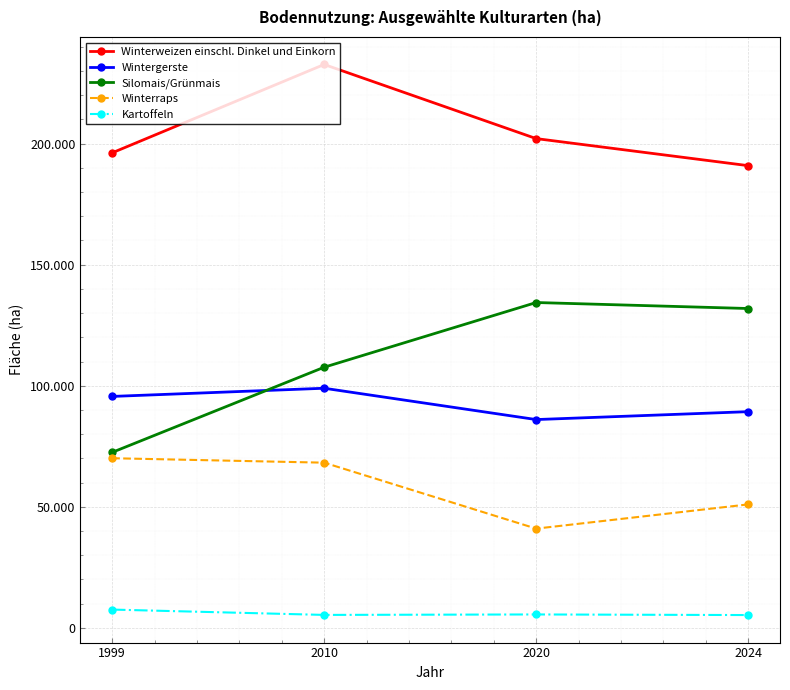

At how many categories does at least one series exceed 14894?

4